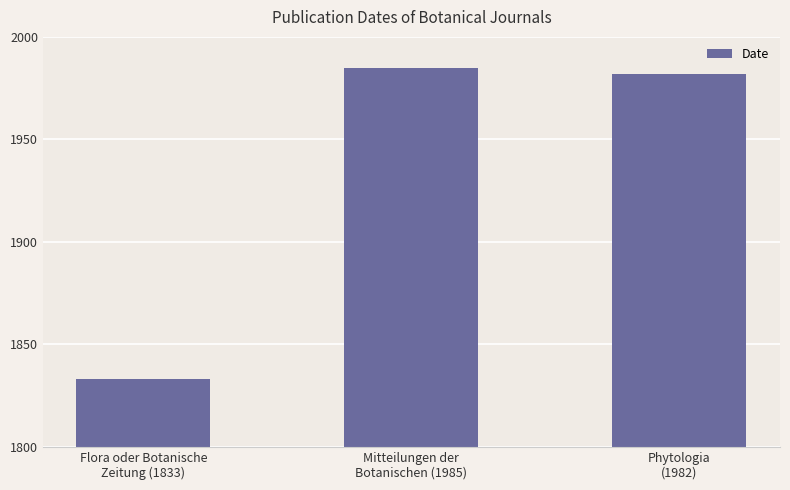

Reading left to right, what are all the values shown in this chart?

1833	1985	1982